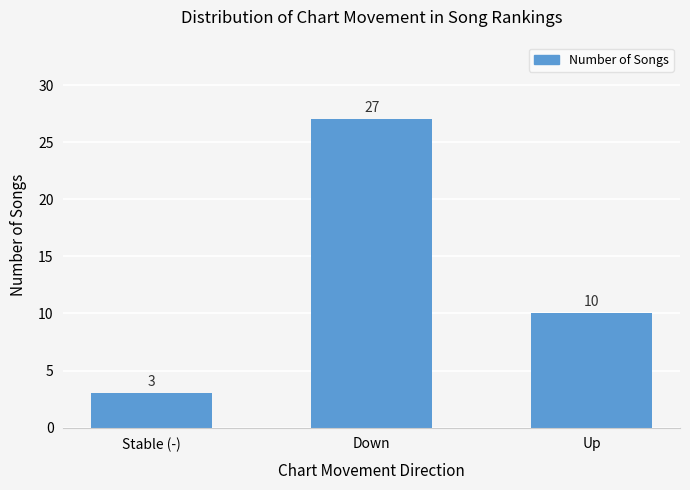

What is the change in value from Stable (-) to Up?

+7